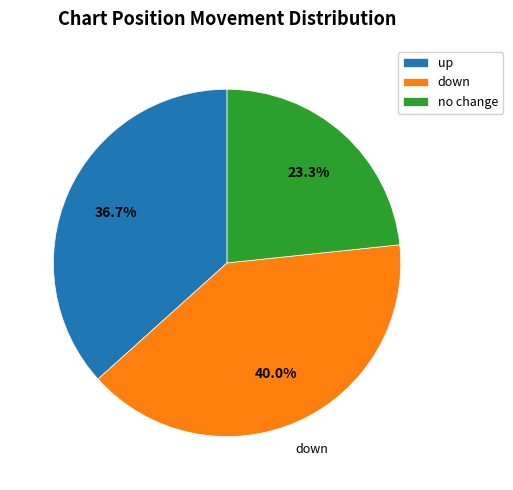

Does any single category account for the majority?

No